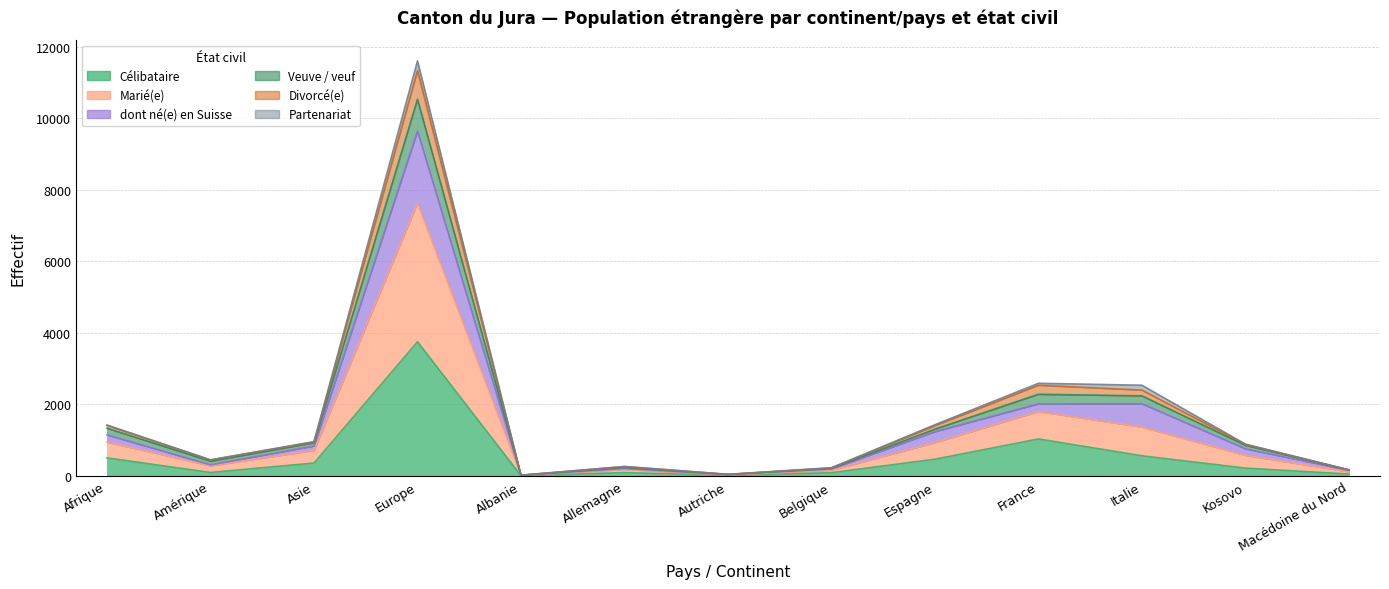

At which label does Célibataire reach its peak?

Europe